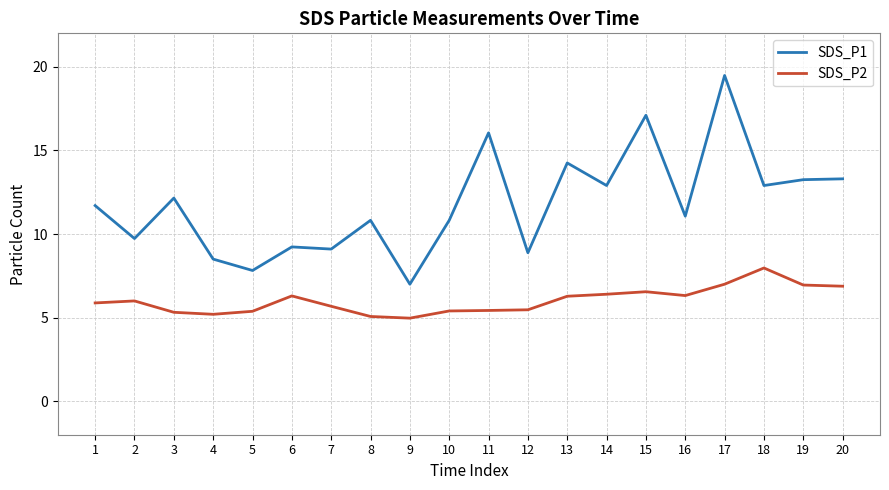

What is the difference between the maximum and minimum values in the SDS_P1 series?

12.5